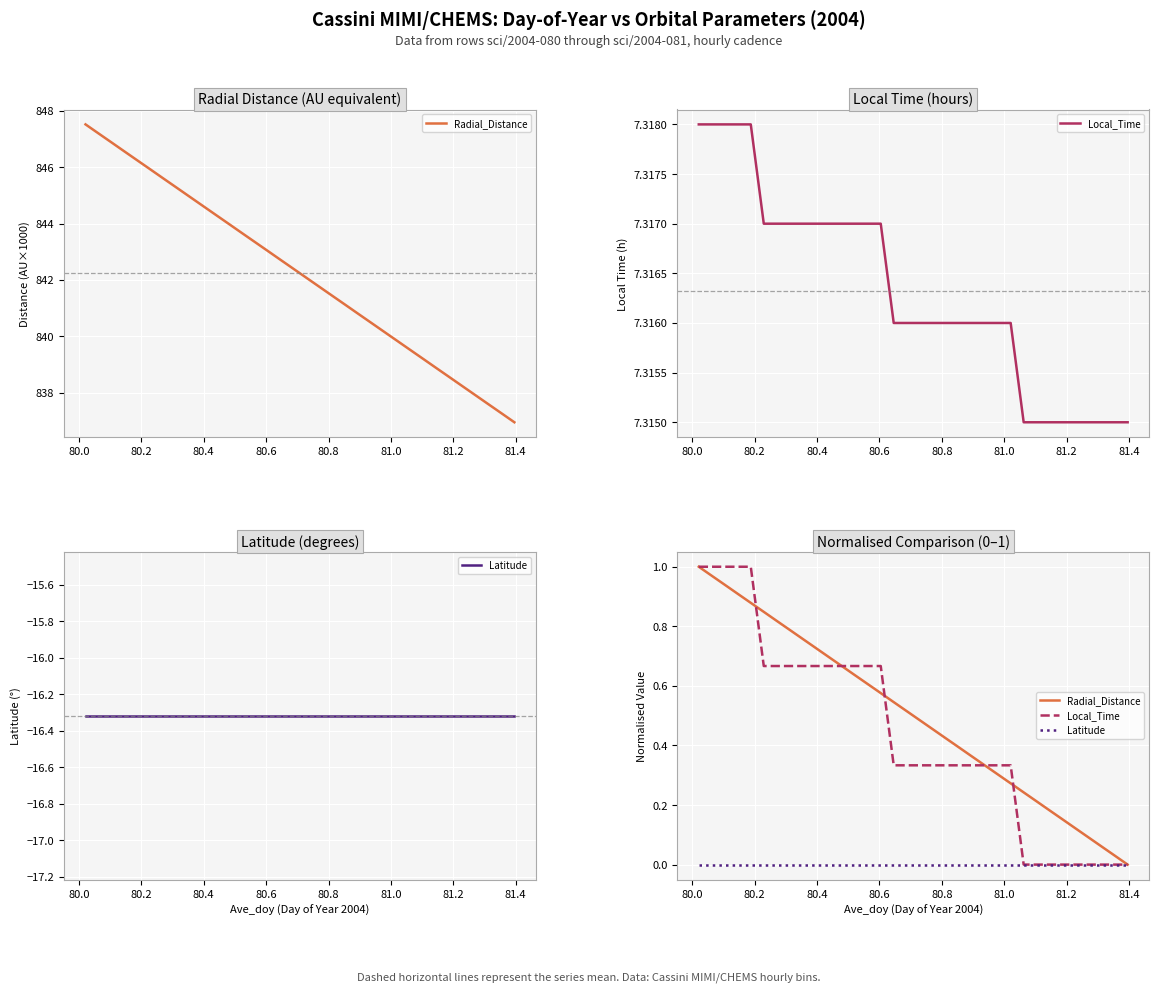

Which series has the largest range (max minus min)?

Radial_Distance